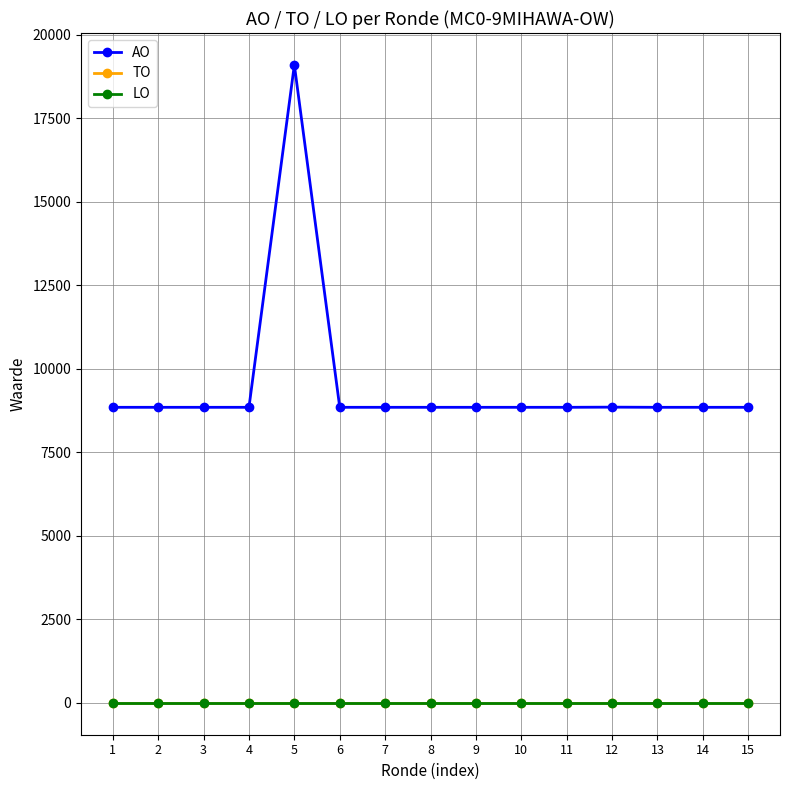

Reading left to right, transcribe all the data shown in this chart.

AO: 8850	8850	8850	8850	19104	8850	8850	8850	8850	8850	8850	8855	8850	8850	8850
TO: 0	0	0	0	0	0	0	0	0	0	0	0	0	0	0
LO: 0	0	0	0	0	0	0	0	0	0	0	0	0	0	0